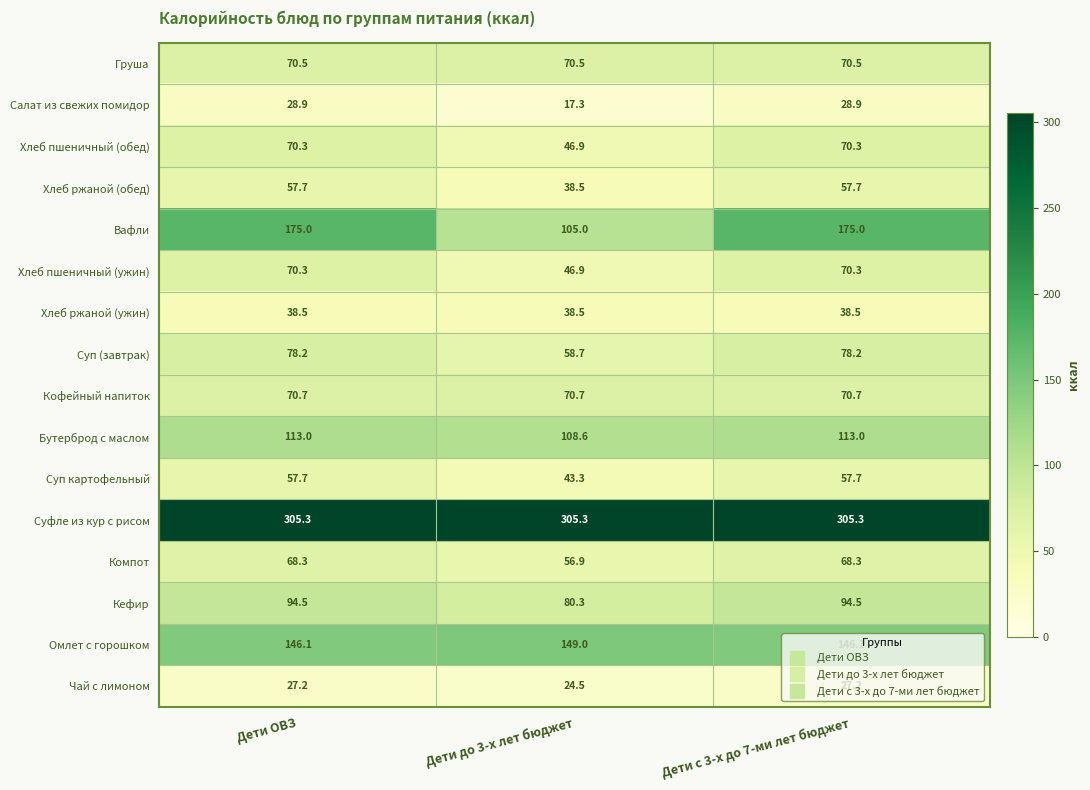

Where does the Хлеб пшеничный (обед) series first go above 70?

Дети ОВЗ